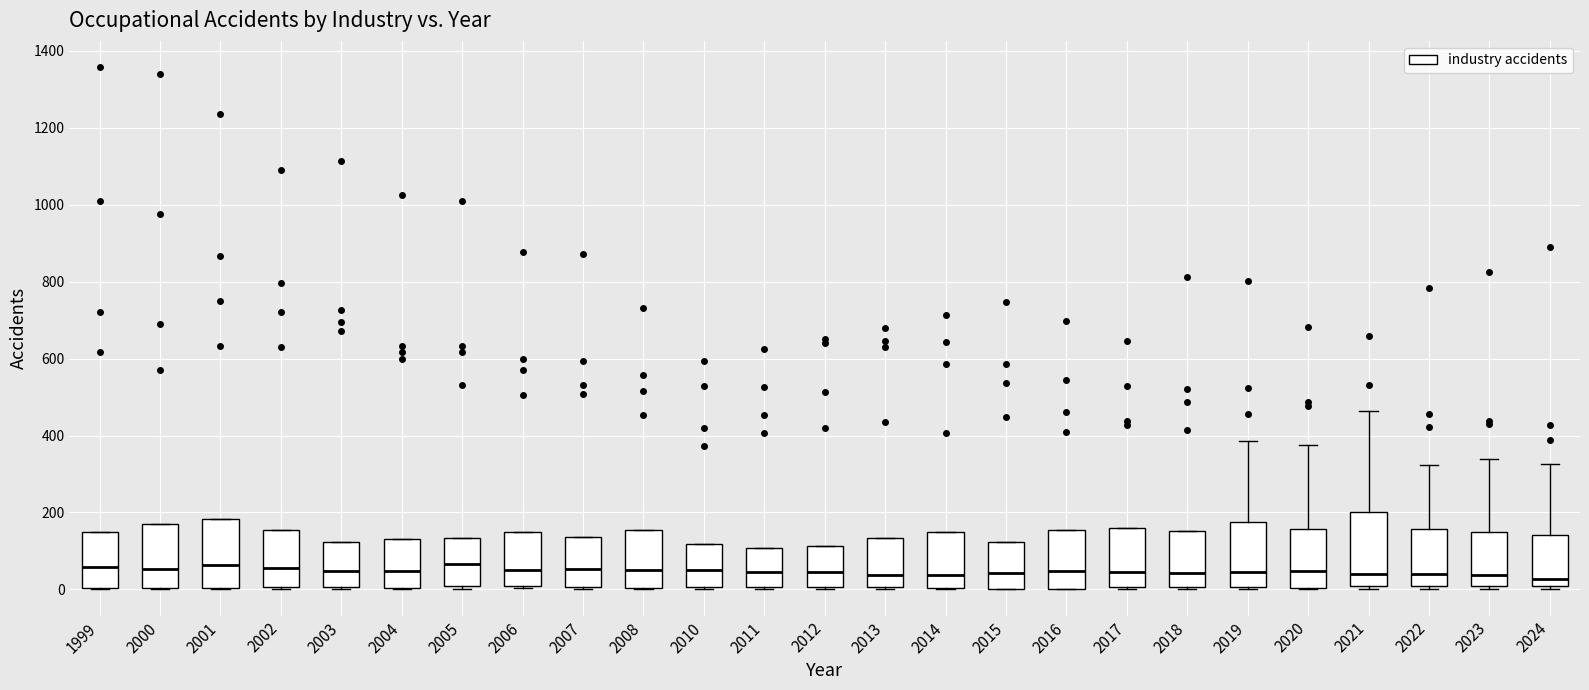

Where is the lower edge of the box at x = 2010 on the y-axis? The values are not printed on the chart, so give them approximately, as read against the axis.

0